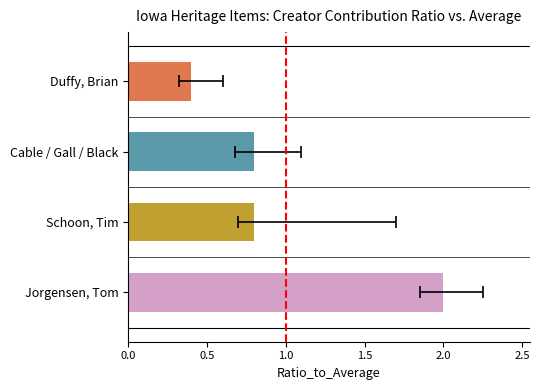

What position from the left is Duffy, Brian?

4